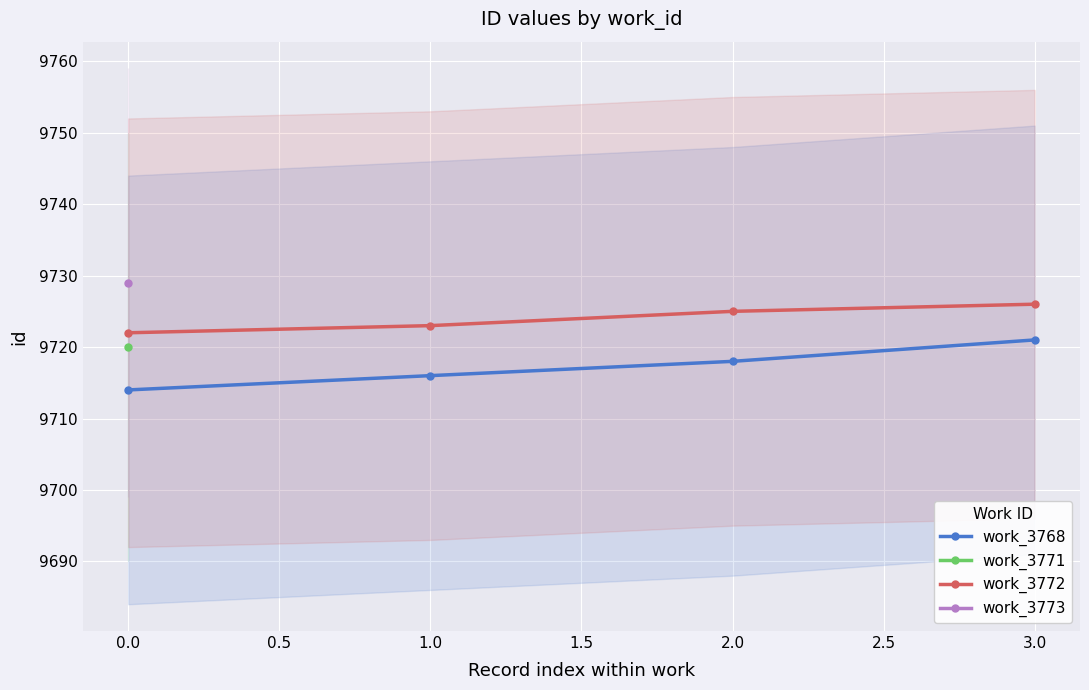

What is the difference between the second highest and second lowest values in the work_3772 series?

2